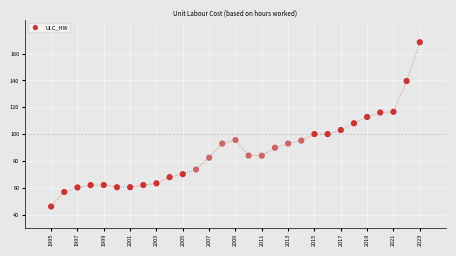

What is the range of Y values (max minus min)?

122.5